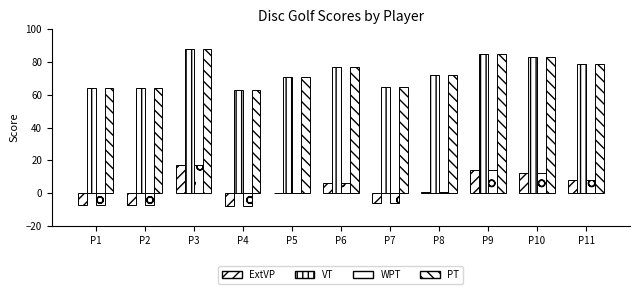

At which label does ExtVP first exceed 1?

P3